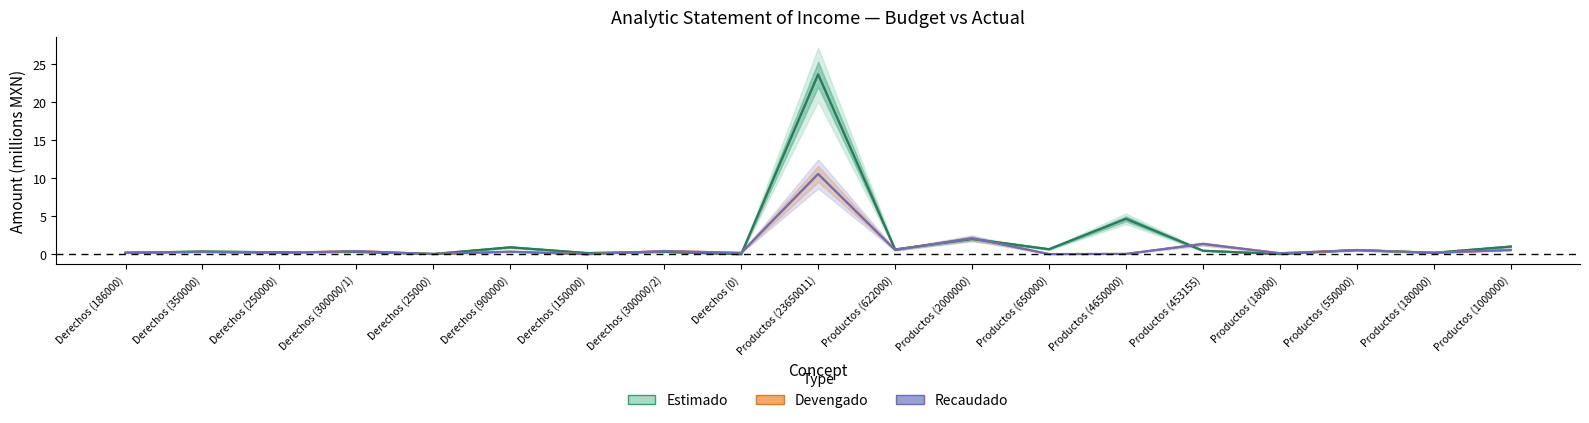

Is this an area chart (filled region under the line)?

No